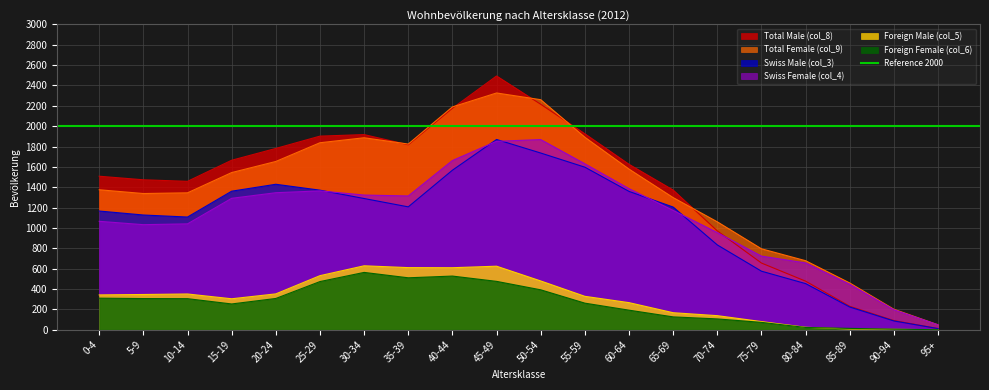

List the series in order of their peak value, highest first.

Total Male (col_8), Total Female (col_9), Swiss Male (col_3), Swiss Female (col_4), Foreign Male (col_5), Foreign Female (col_6)